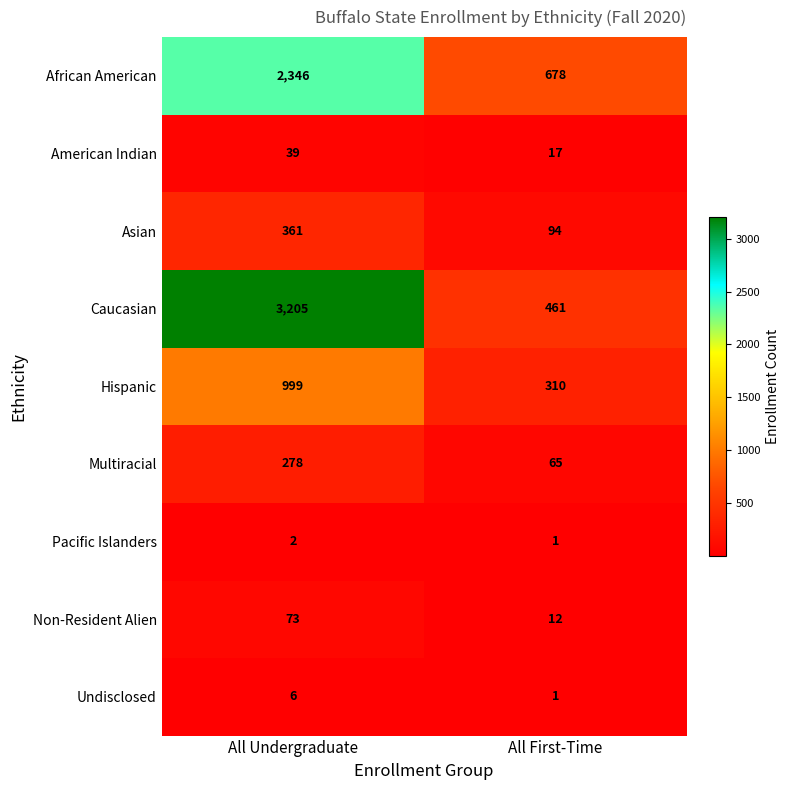

At All Undergraduate, list the series in order from smallest to largest.

Pacific Islanders, Undisclosed, American Indian, Non-Resident Alien, Multiracial, Asian, Hispanic, African American, Caucasian